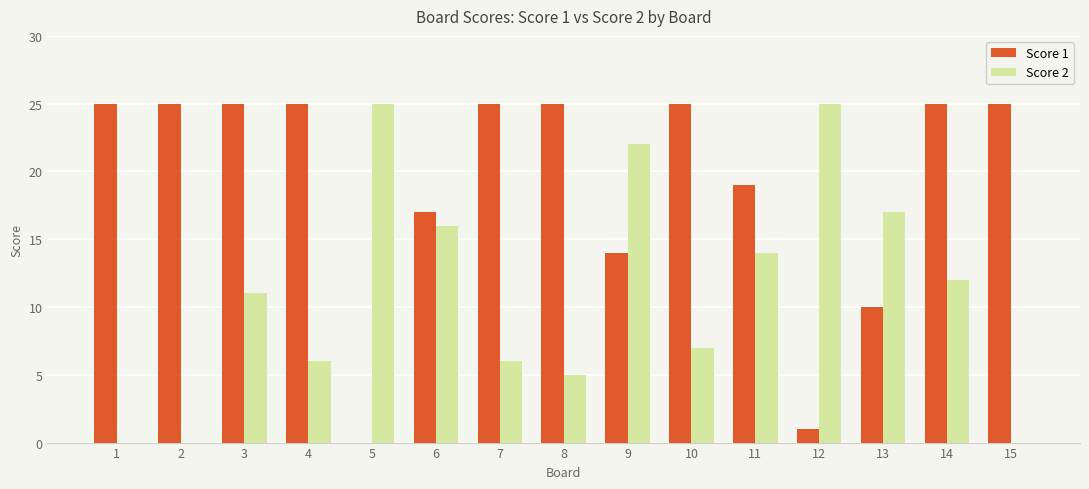

Is the value of Score 1 at 2 greater than the value of Score 2 at 3?

Yes